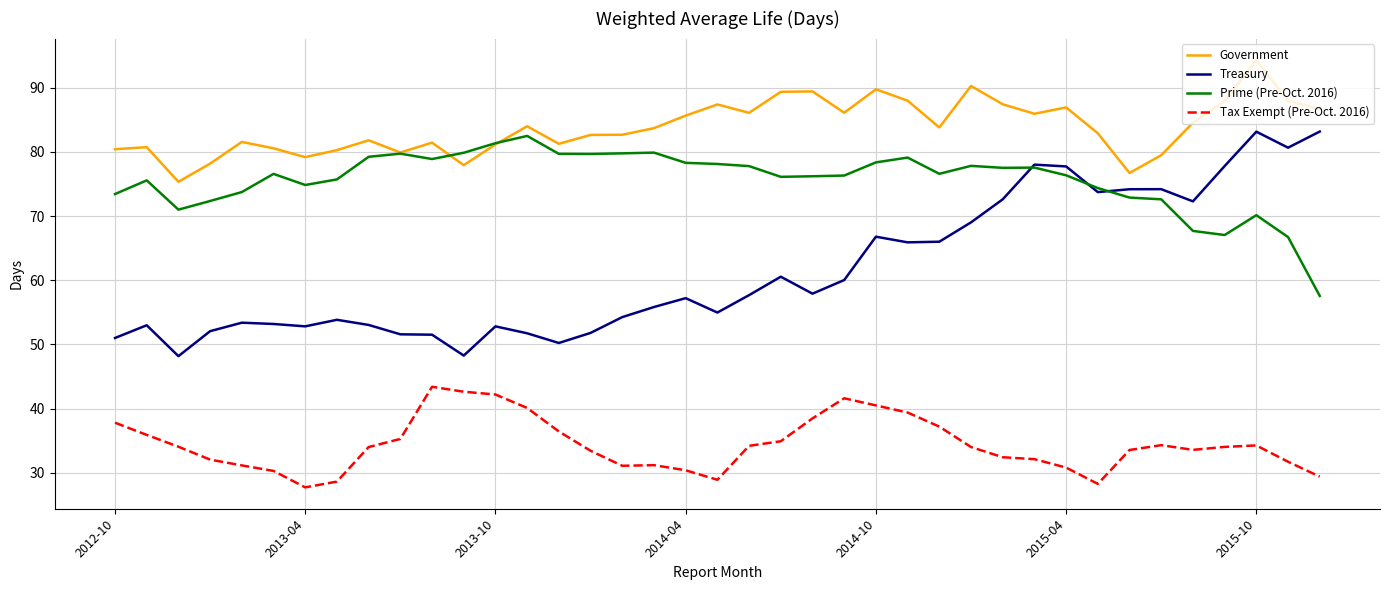

Which series has the widest spread of values?

Treasury